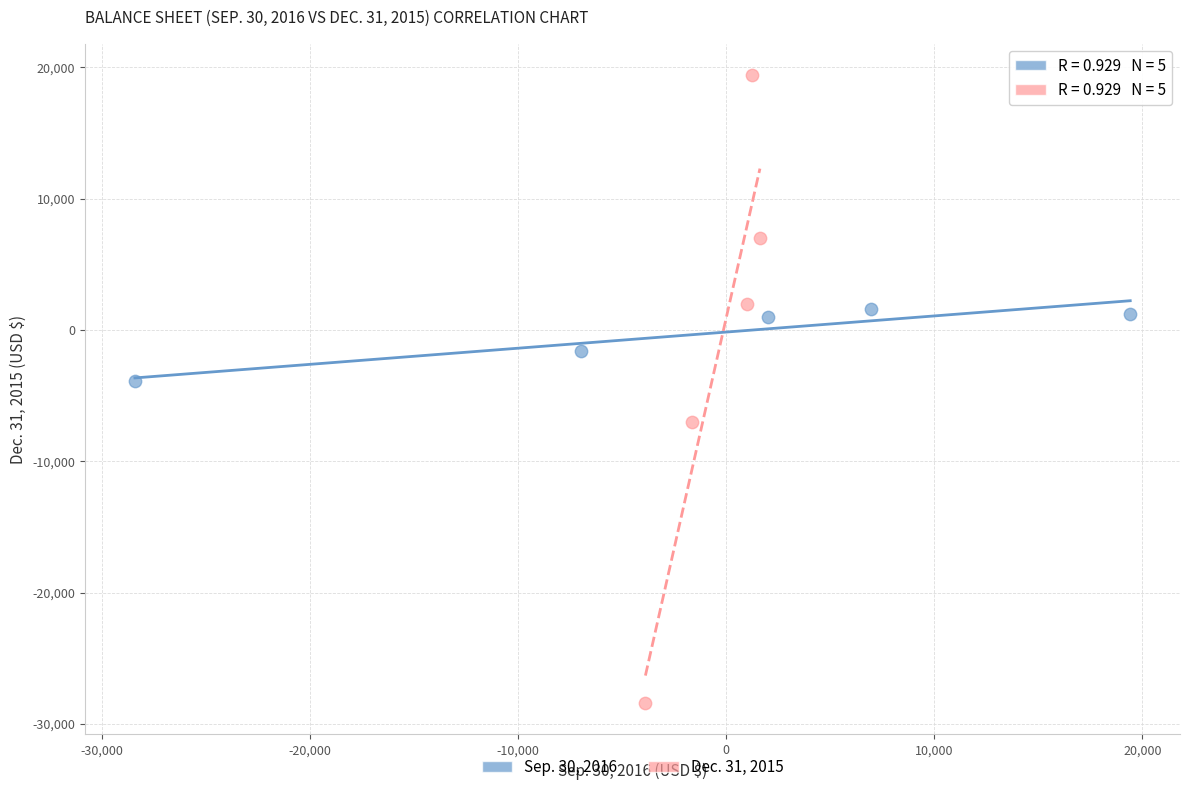

Which series contains the lowest Y value?

Dec. 31, 2015